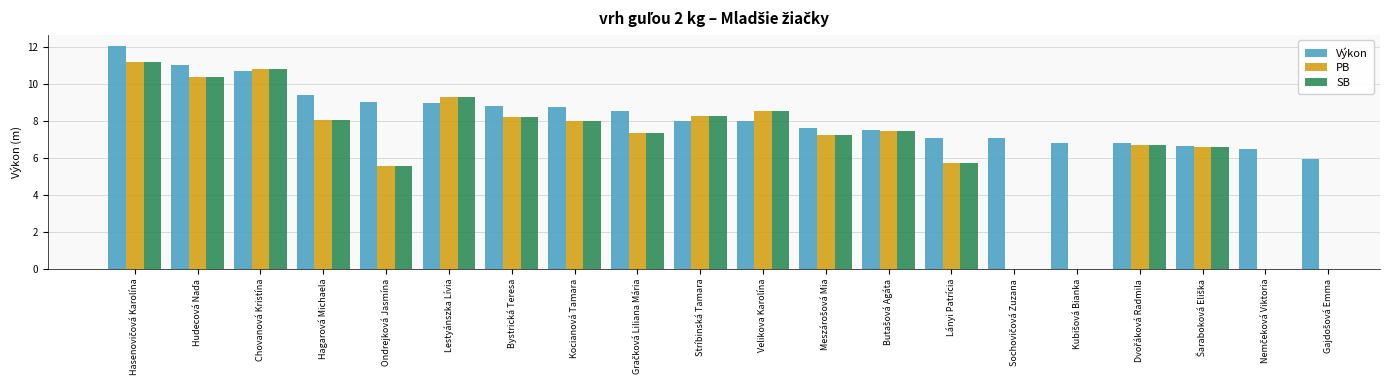

How many data points in PB are above 8?

8